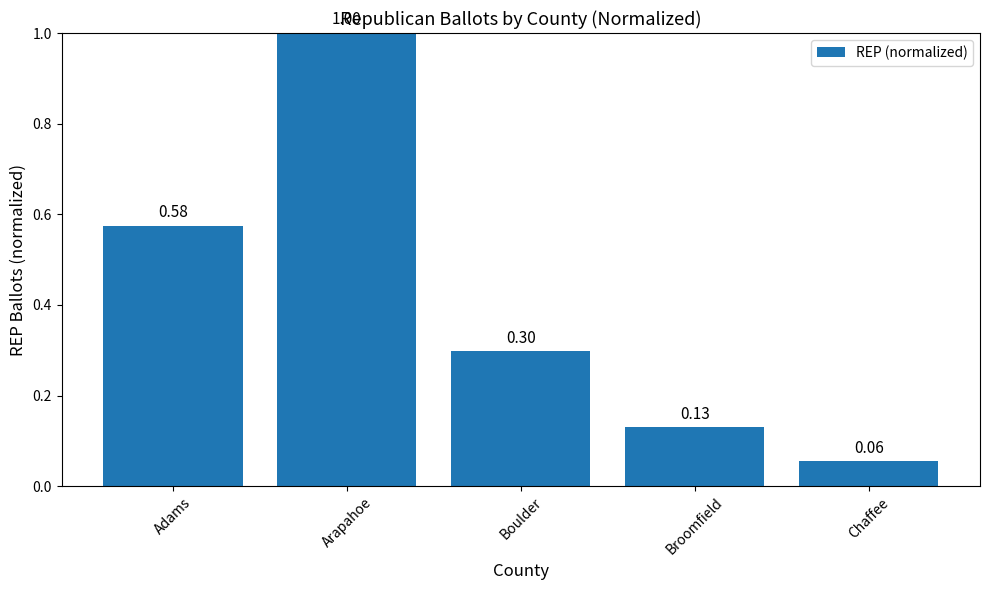

What is the label of the 5th bar from the right?

Adams